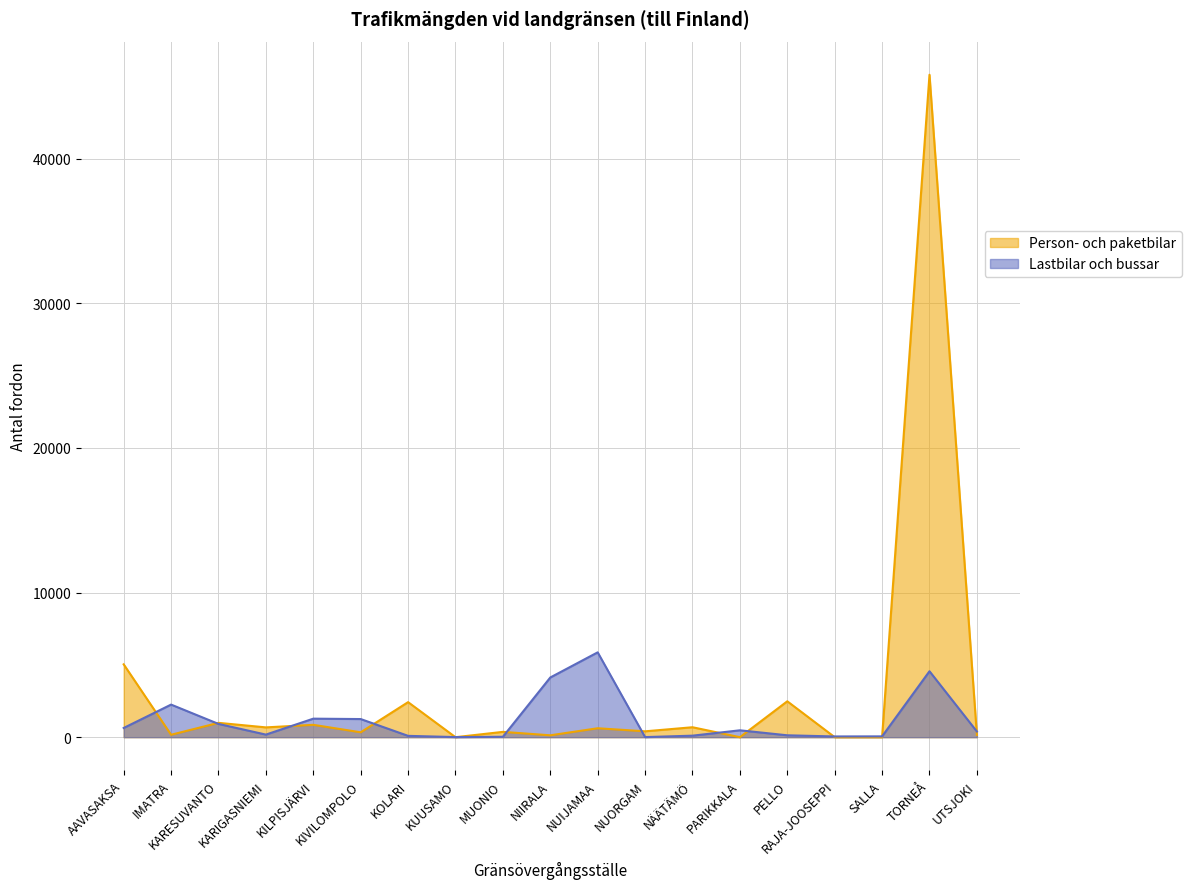

Where is the first local maximum for Person- och paketbilar?

KARESUVANTO